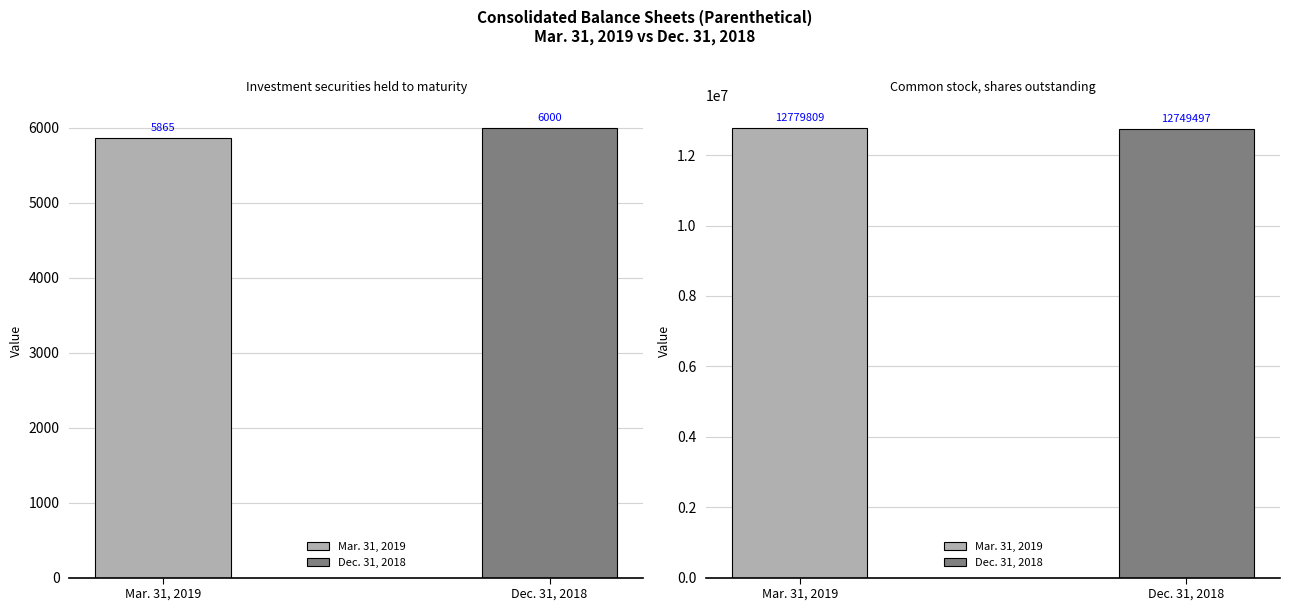

Which series has the widest spread of values?

Mar. 31, 2019